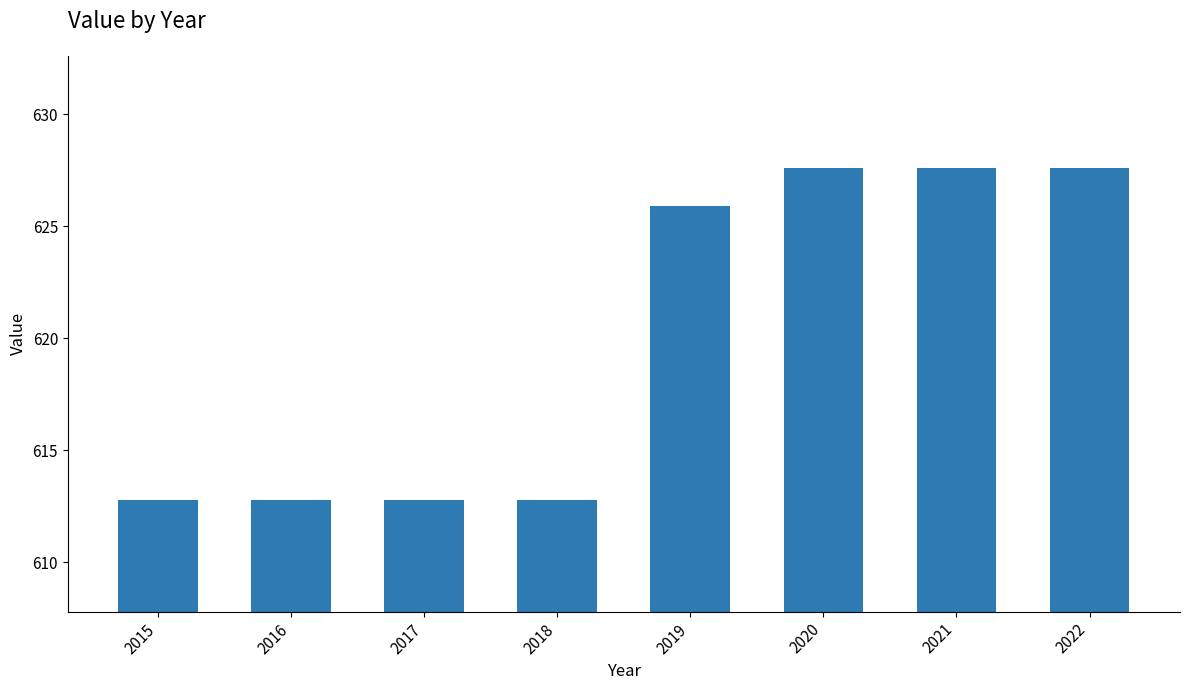

How many values exceed 625?

4